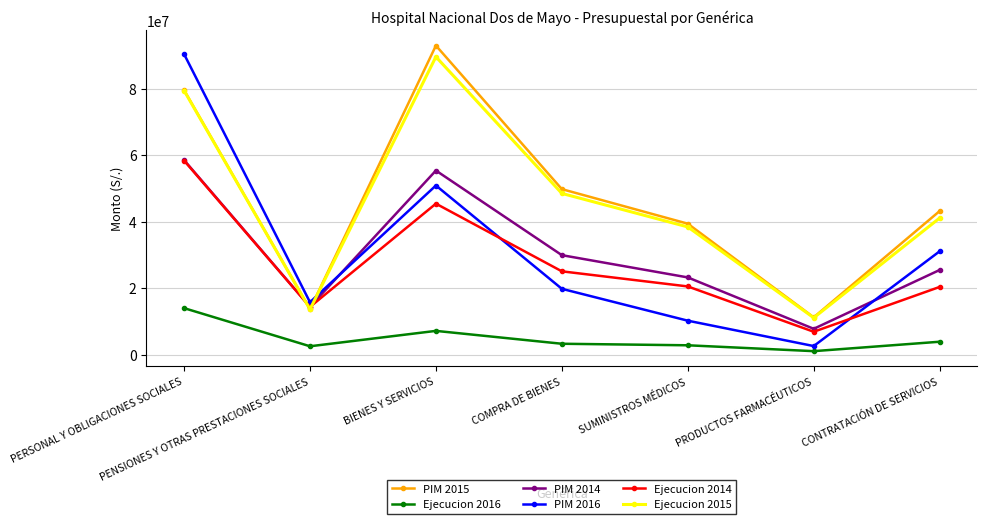

Which category has the highest value in the Ejecucion 2014 series?

PERSONAL Y OBLIGACIONES SOCIALES